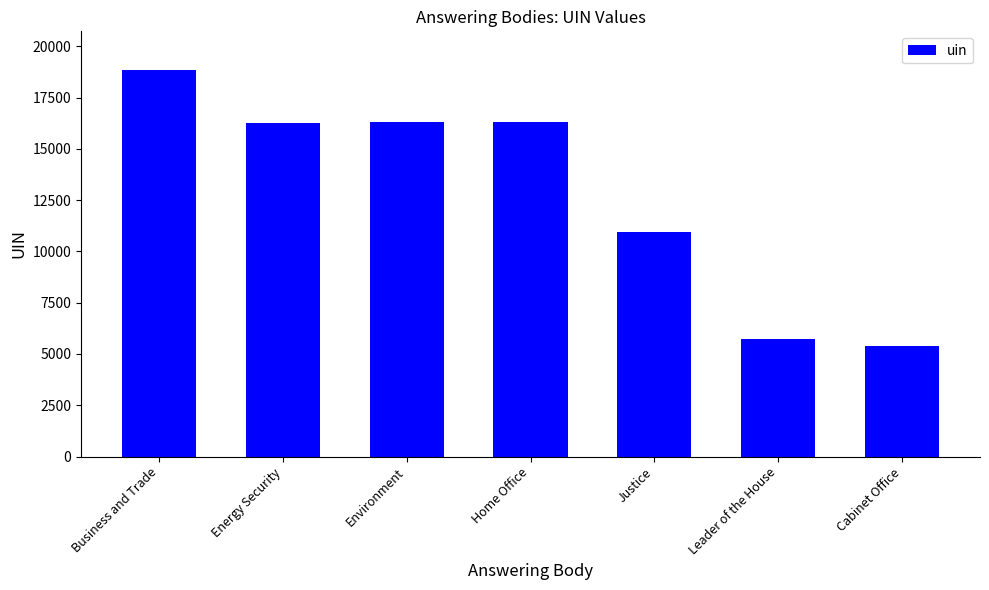

Which label corresponds to the smallest value in the chart?

Cabinet Office